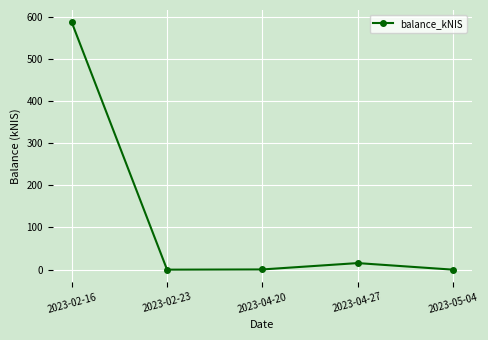

Where is the data nearest to the value 293?

2023-04-27